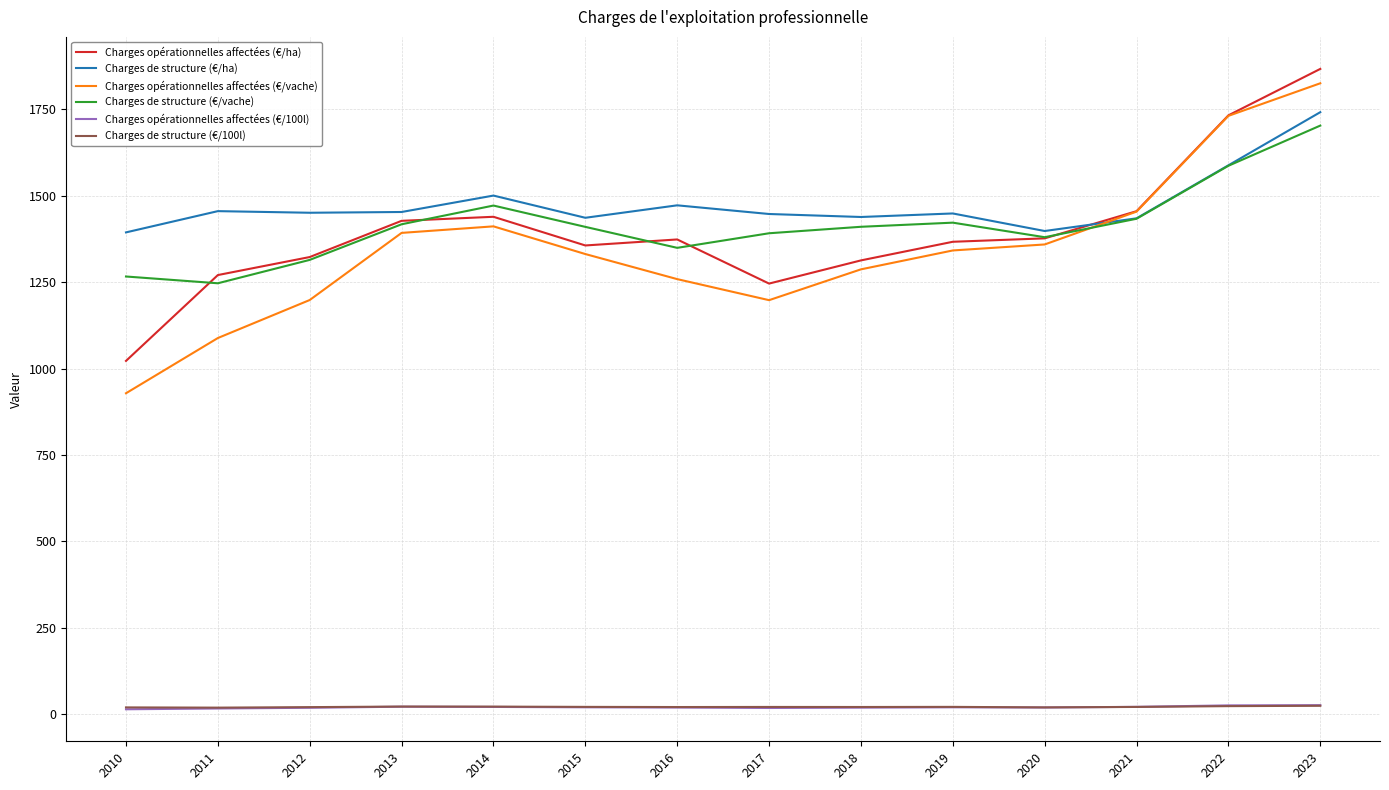

True or false: Charges de structure (€/100l) and Charges de structure (€/vache) intersect in this chart.

False